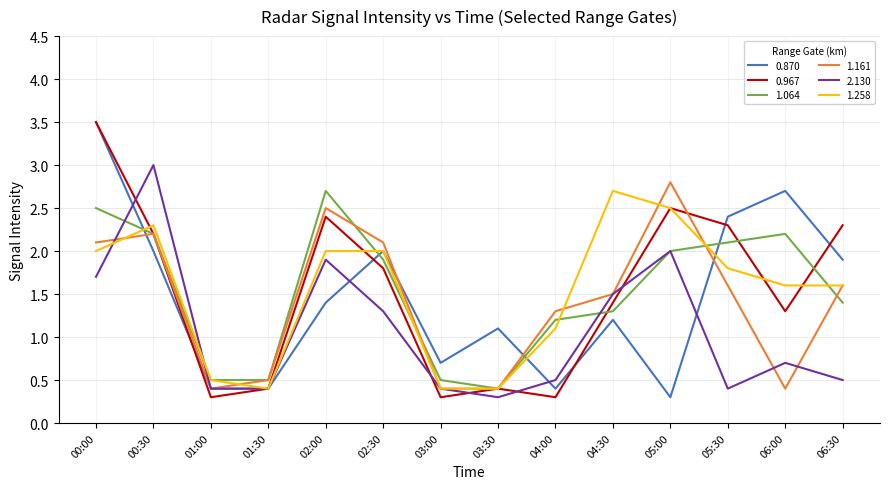

Count the number of data series in this chart.

6